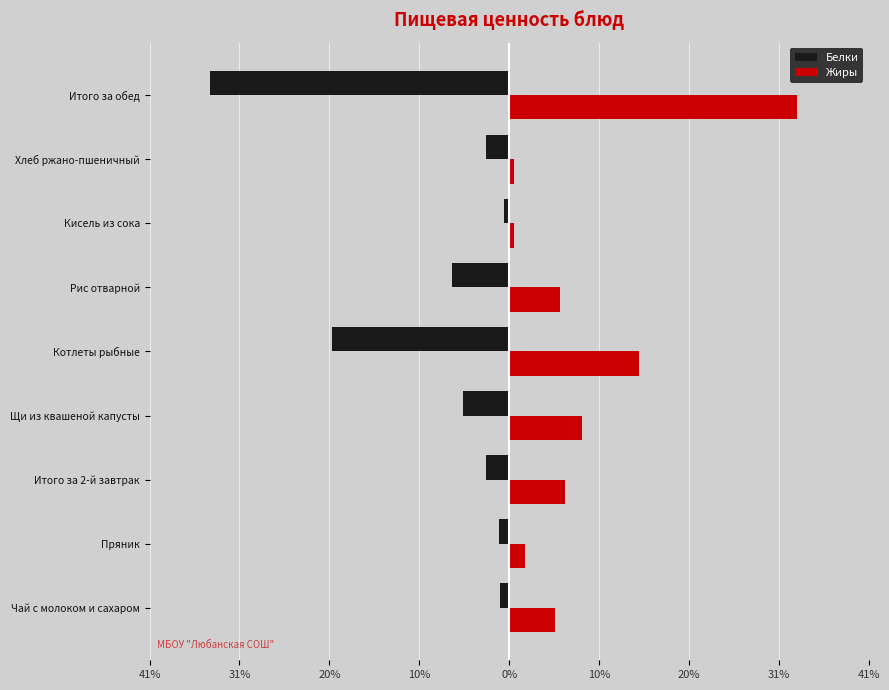

What are all the series names shown in the legend?

Белки, Жиры